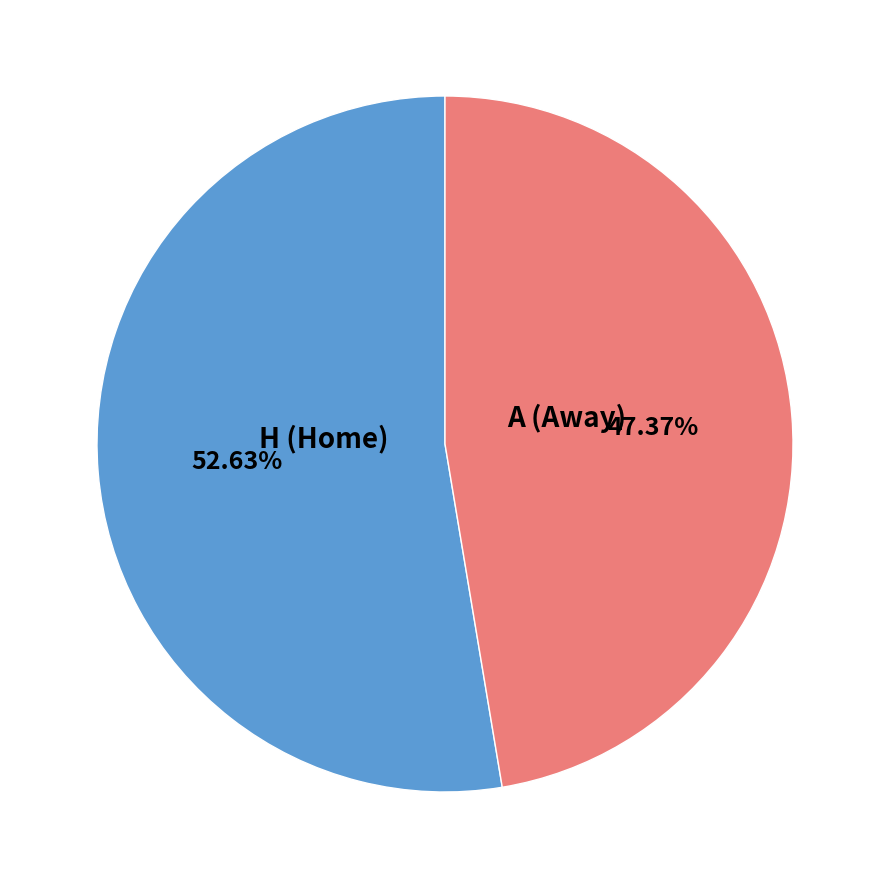

Do H and A together represent more than half of the pie?

Yes